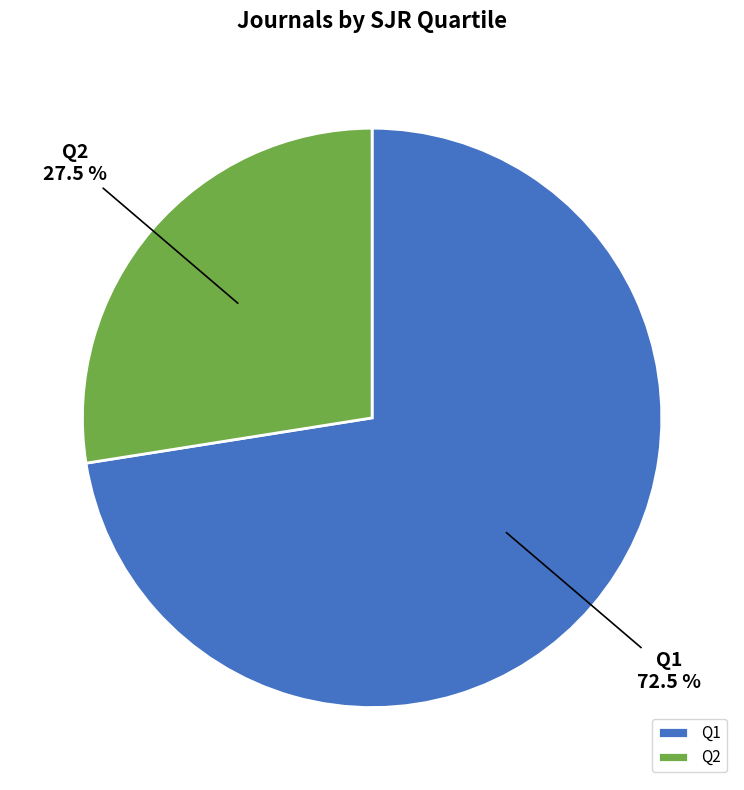

What is the largest slice in the pie chart?

Q1